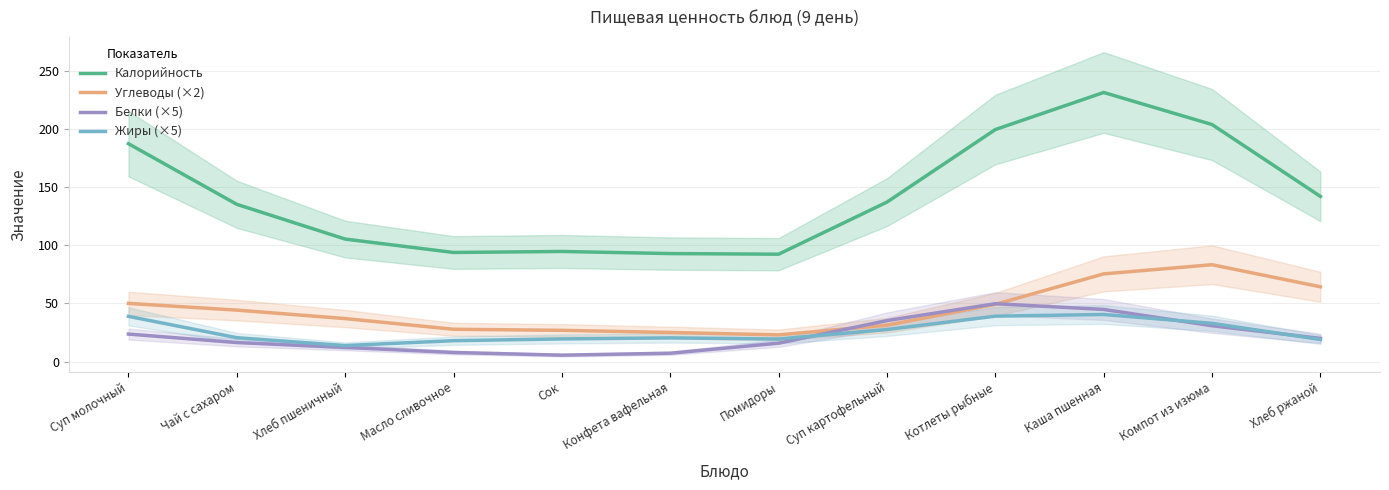

What is the lowest value of the Белки (×5) series?

5.5